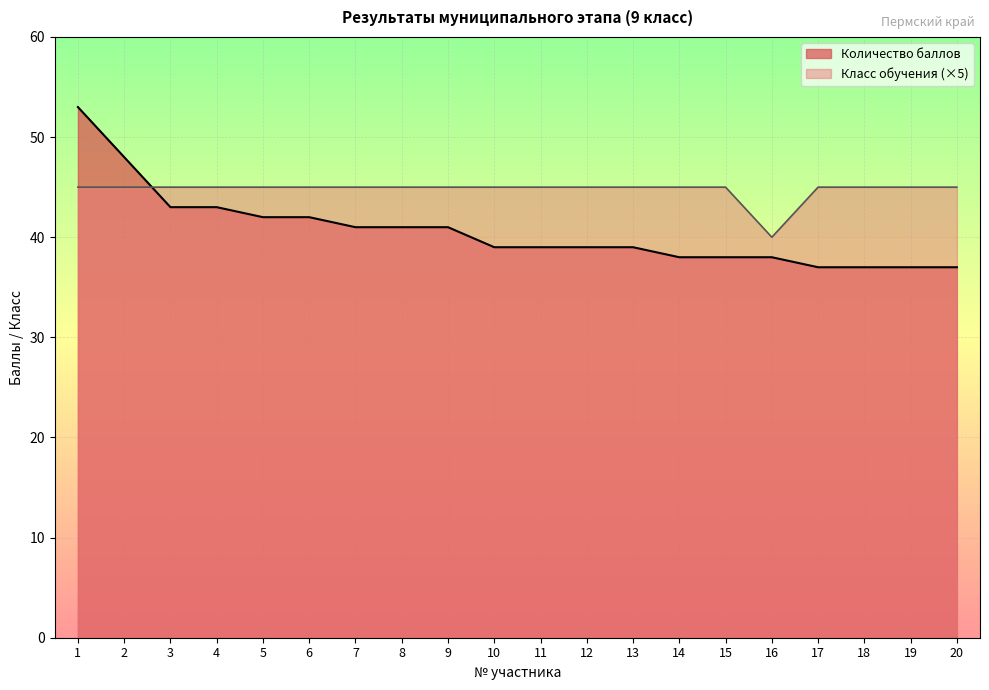

List the labels in order of Количество баллов value, largest first.

1, 2, 3, 4, 5, 6, 7, 8, 9, 10, 11, 12, 13, 14, 15, 16, 17, 18, 19, 20